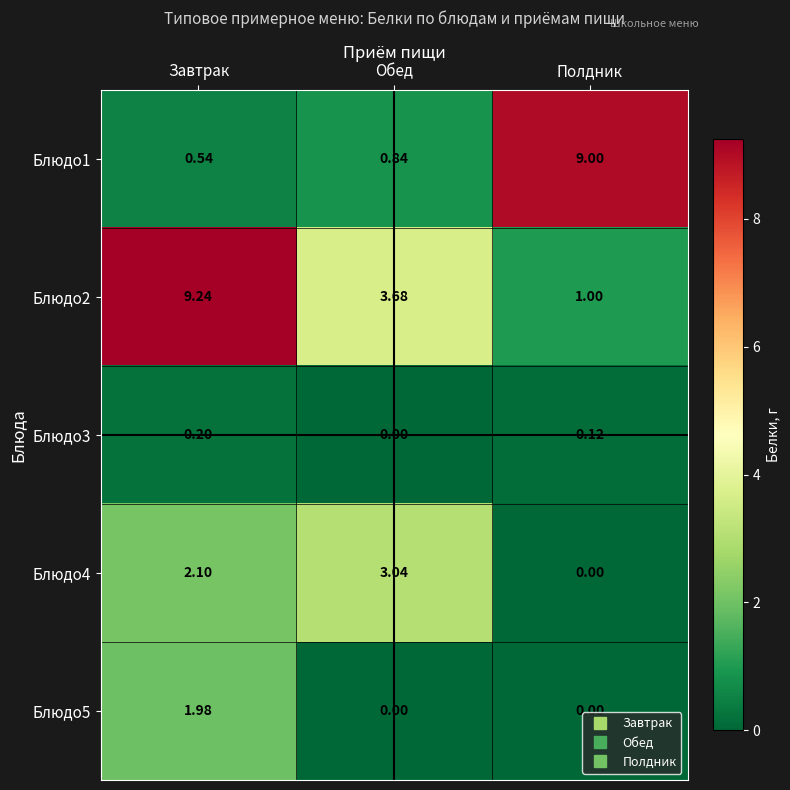

At which label does Блюдо4 first exceed 2?

Завтрак